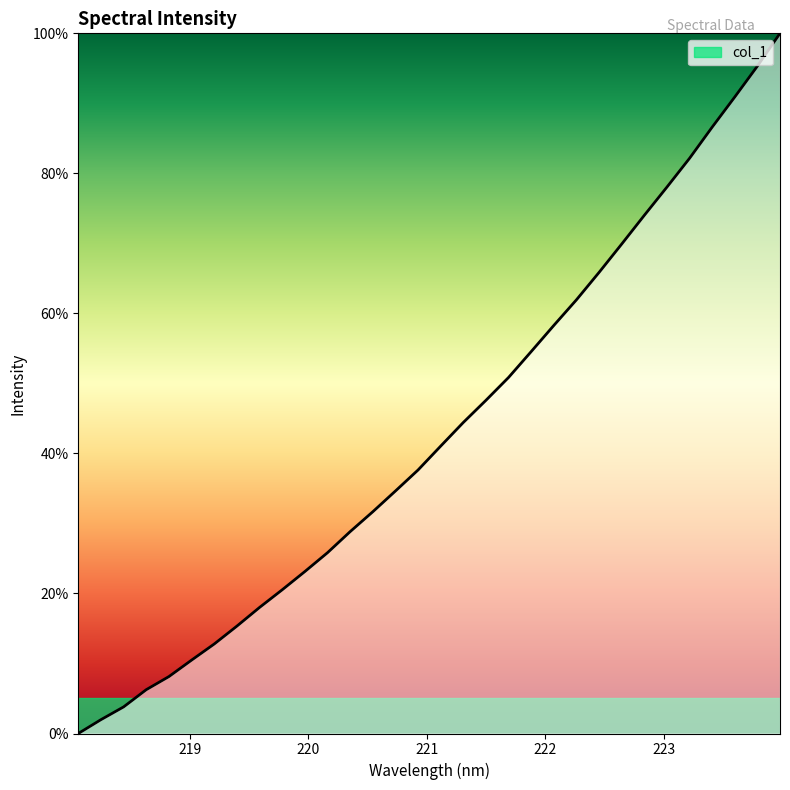

How many values exceed 41?

16